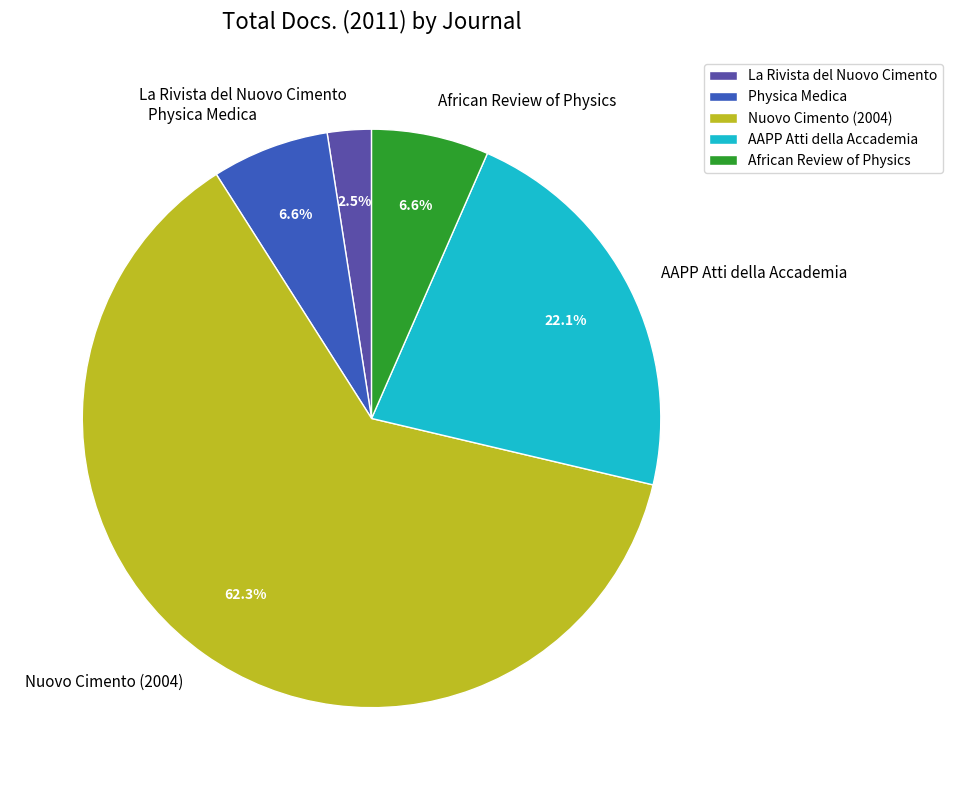

Is there any slice that represents more than half of the pie?

Yes